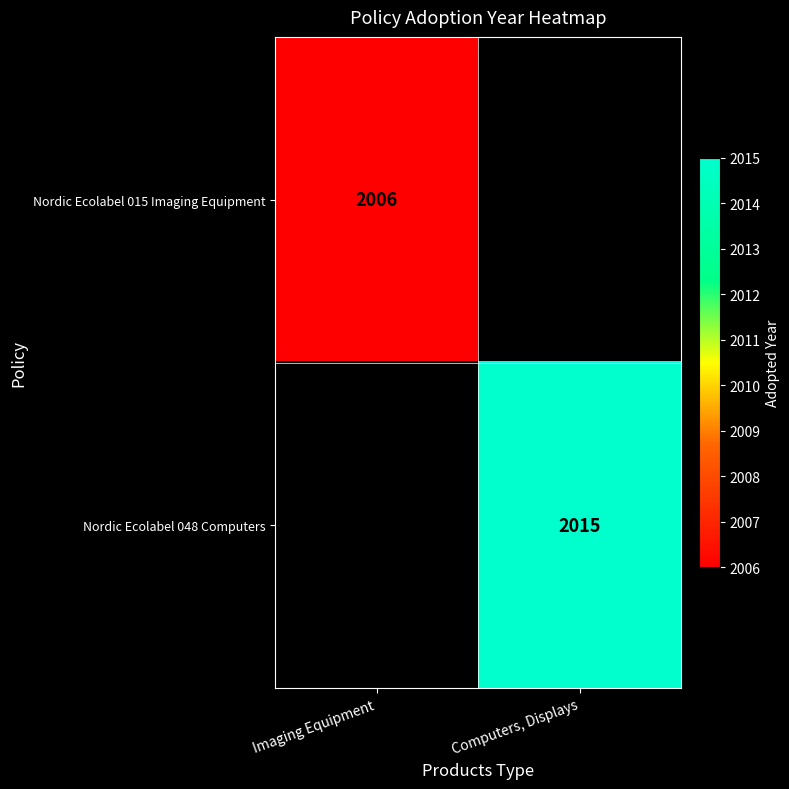

The value of Nordic Ecolabel 015 Imaging Equipment at Imaging Equipment is 1264. True or false?

False